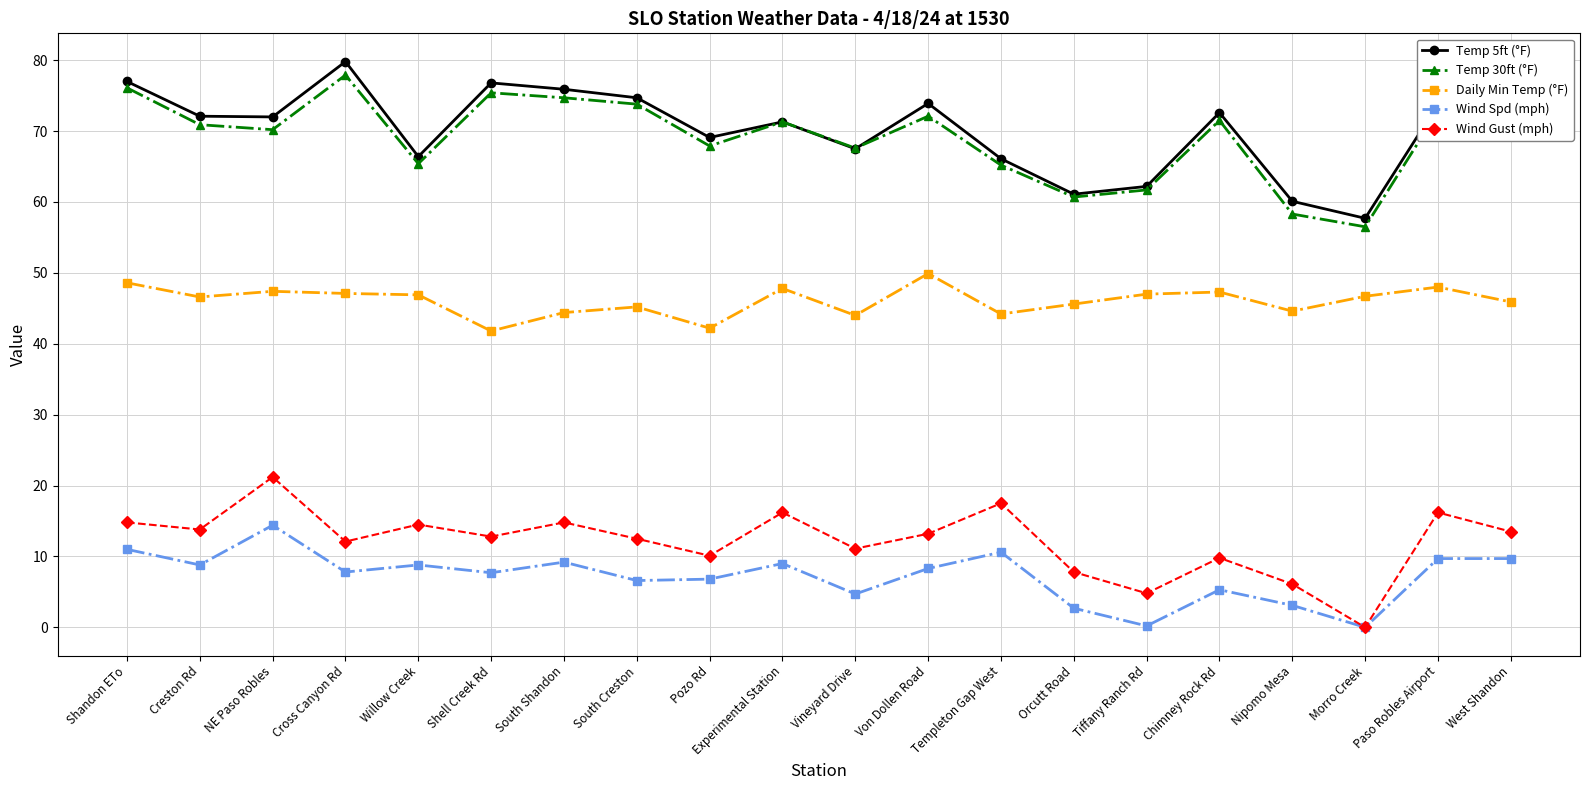

What is the maximum value shown in the chart?

79.8